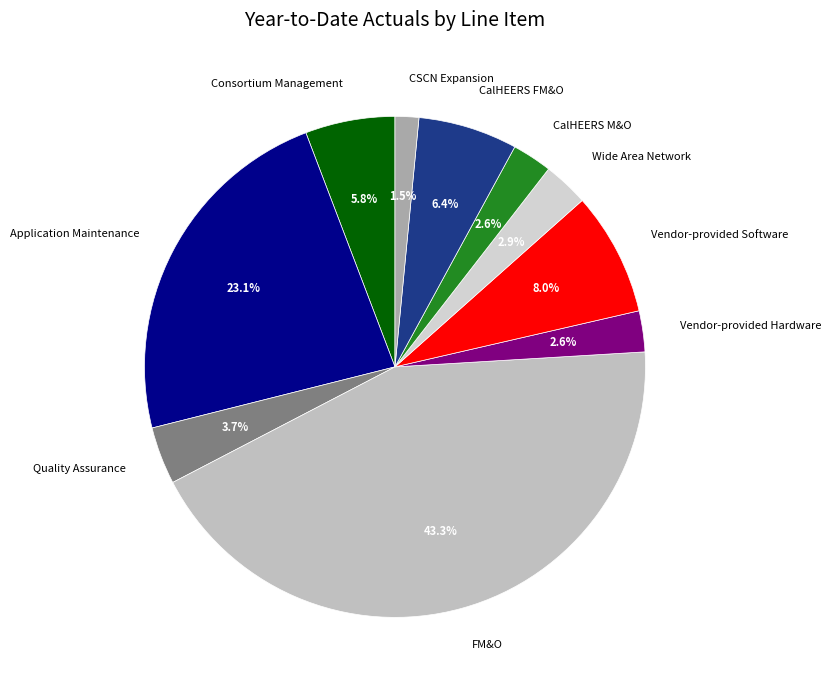

Does Wide Area Network account for over 50% of the chart?

No